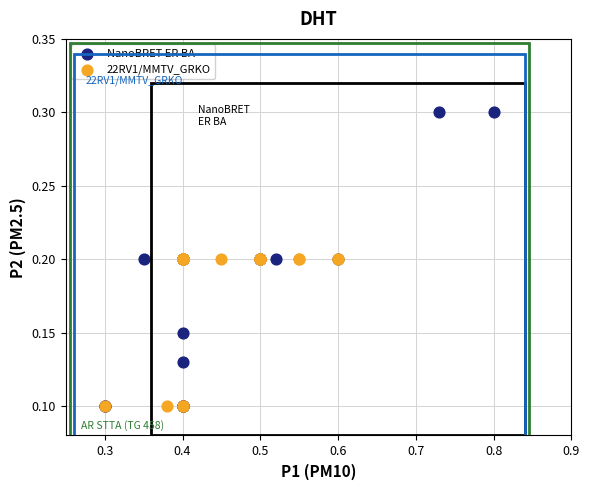

What are all the series names shown in the legend?

NanoBRET ER BA, 22RV1/MMTV_GRKO